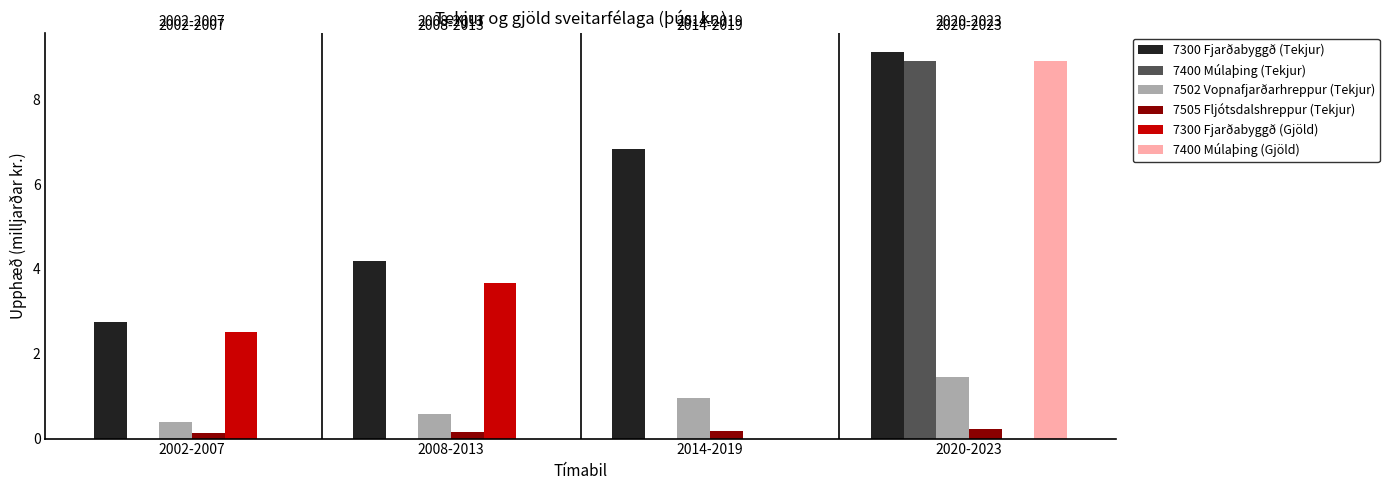

At which category is the sum across all series the highest?

2020-2023